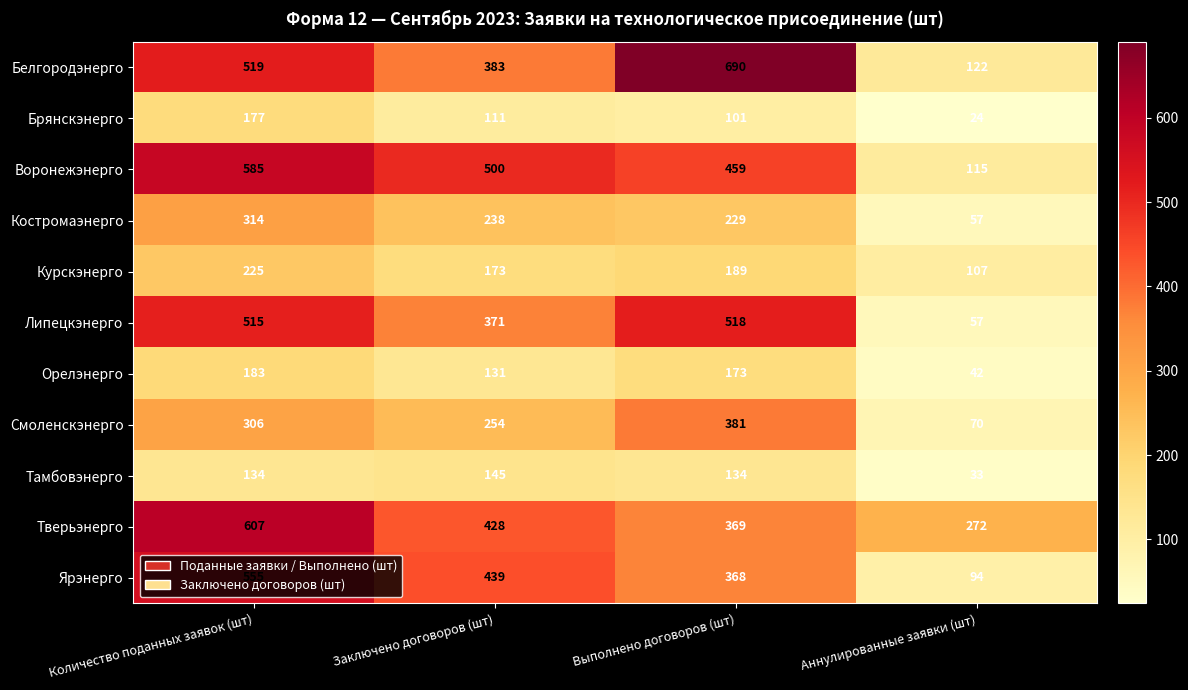

At which label is Брянскэнерго closest to 100?

Выполнено договоров (шт)